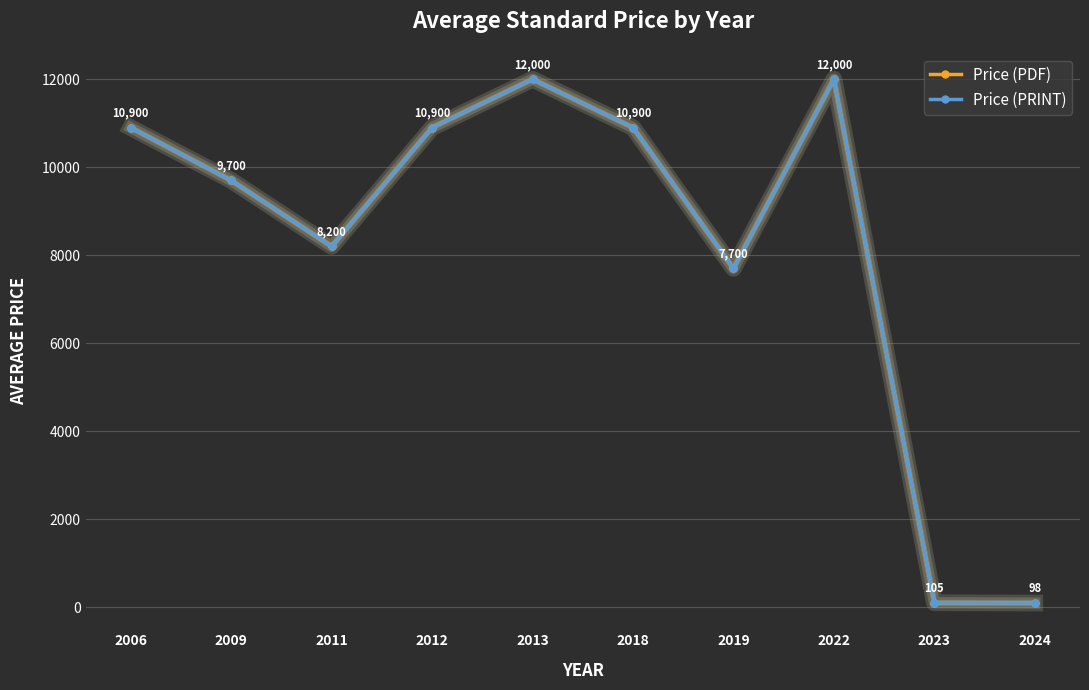

Is this an area chart (filled region under the line)?

No